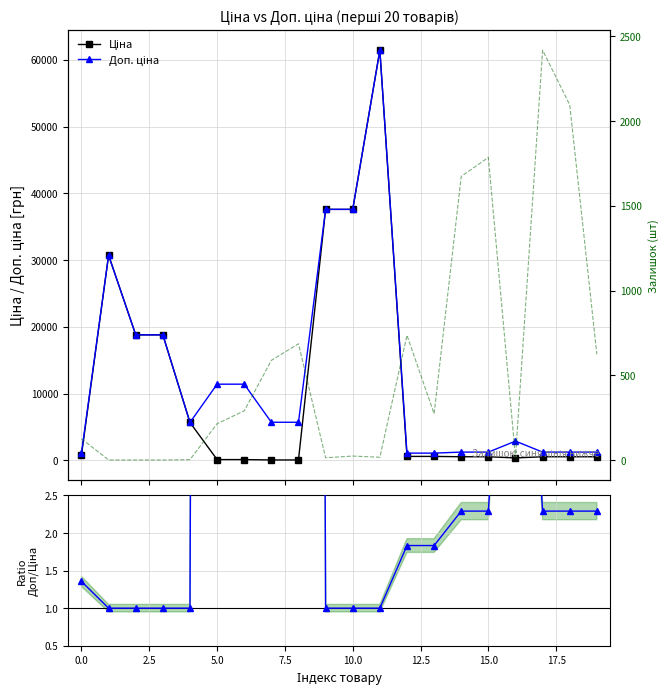

How many lines are shown in the chart?

4